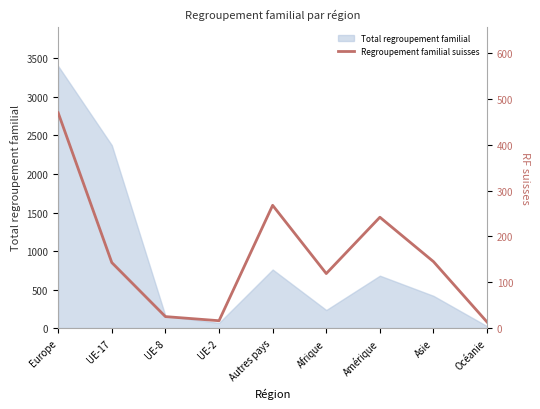

Which category has the highest value across all series?

Europe